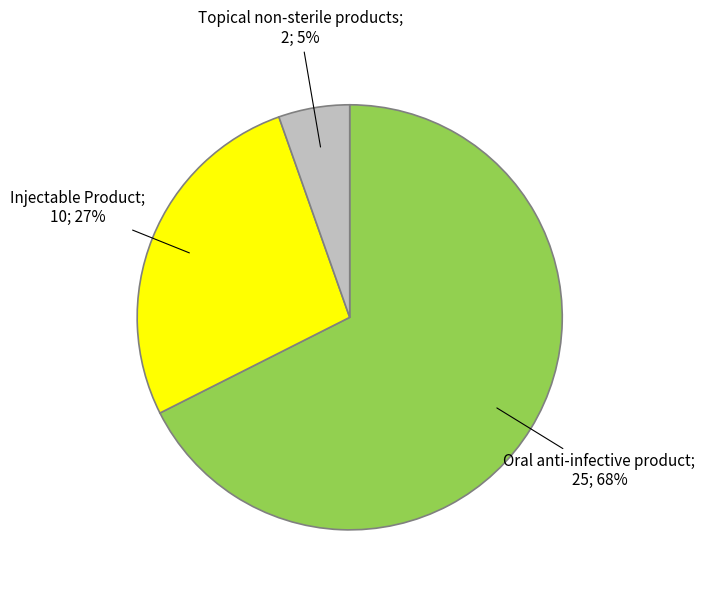

To the nearest percent, what is the average slice percentage?

33%